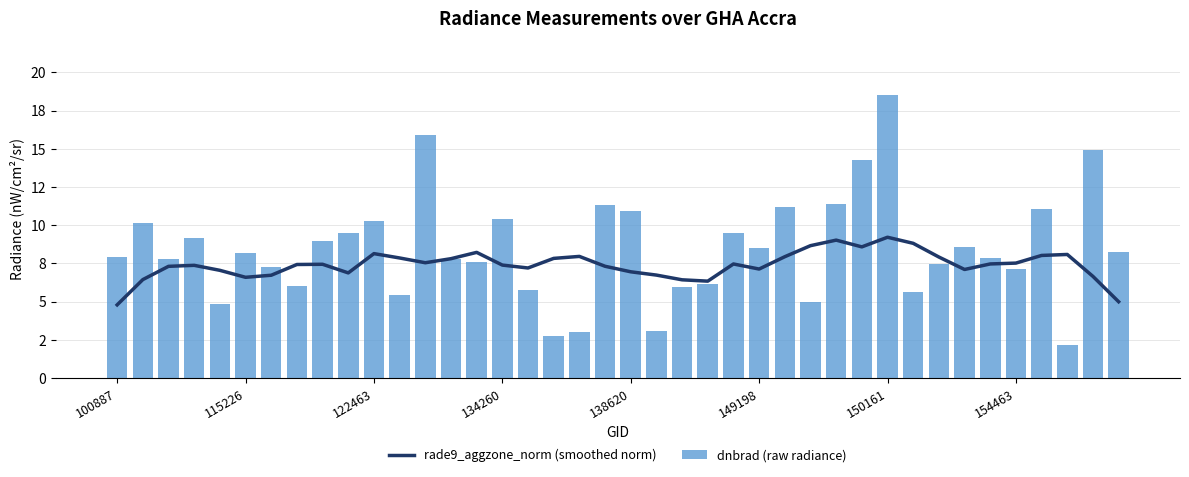

What is the greatest value displayed?

18.5